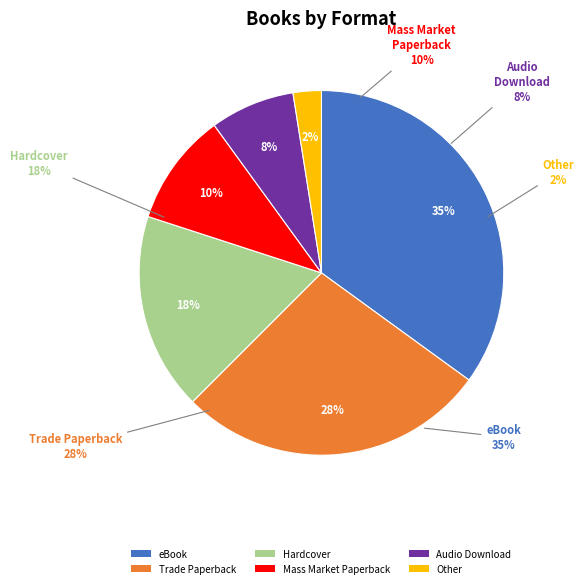

Which category has the biggest portion of the pie?

eBook